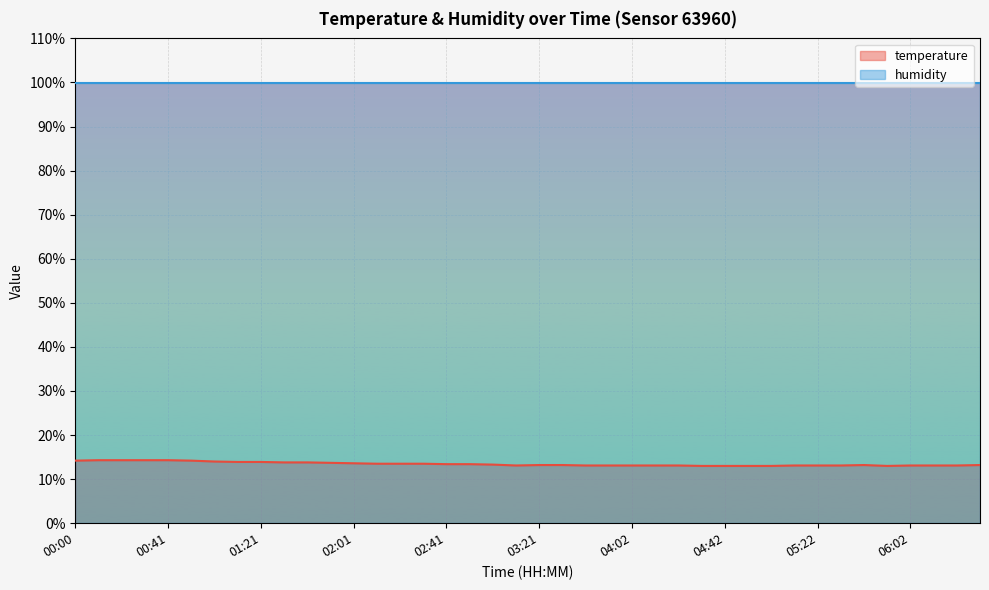

Which series has the largest total across all categories?

humidity line